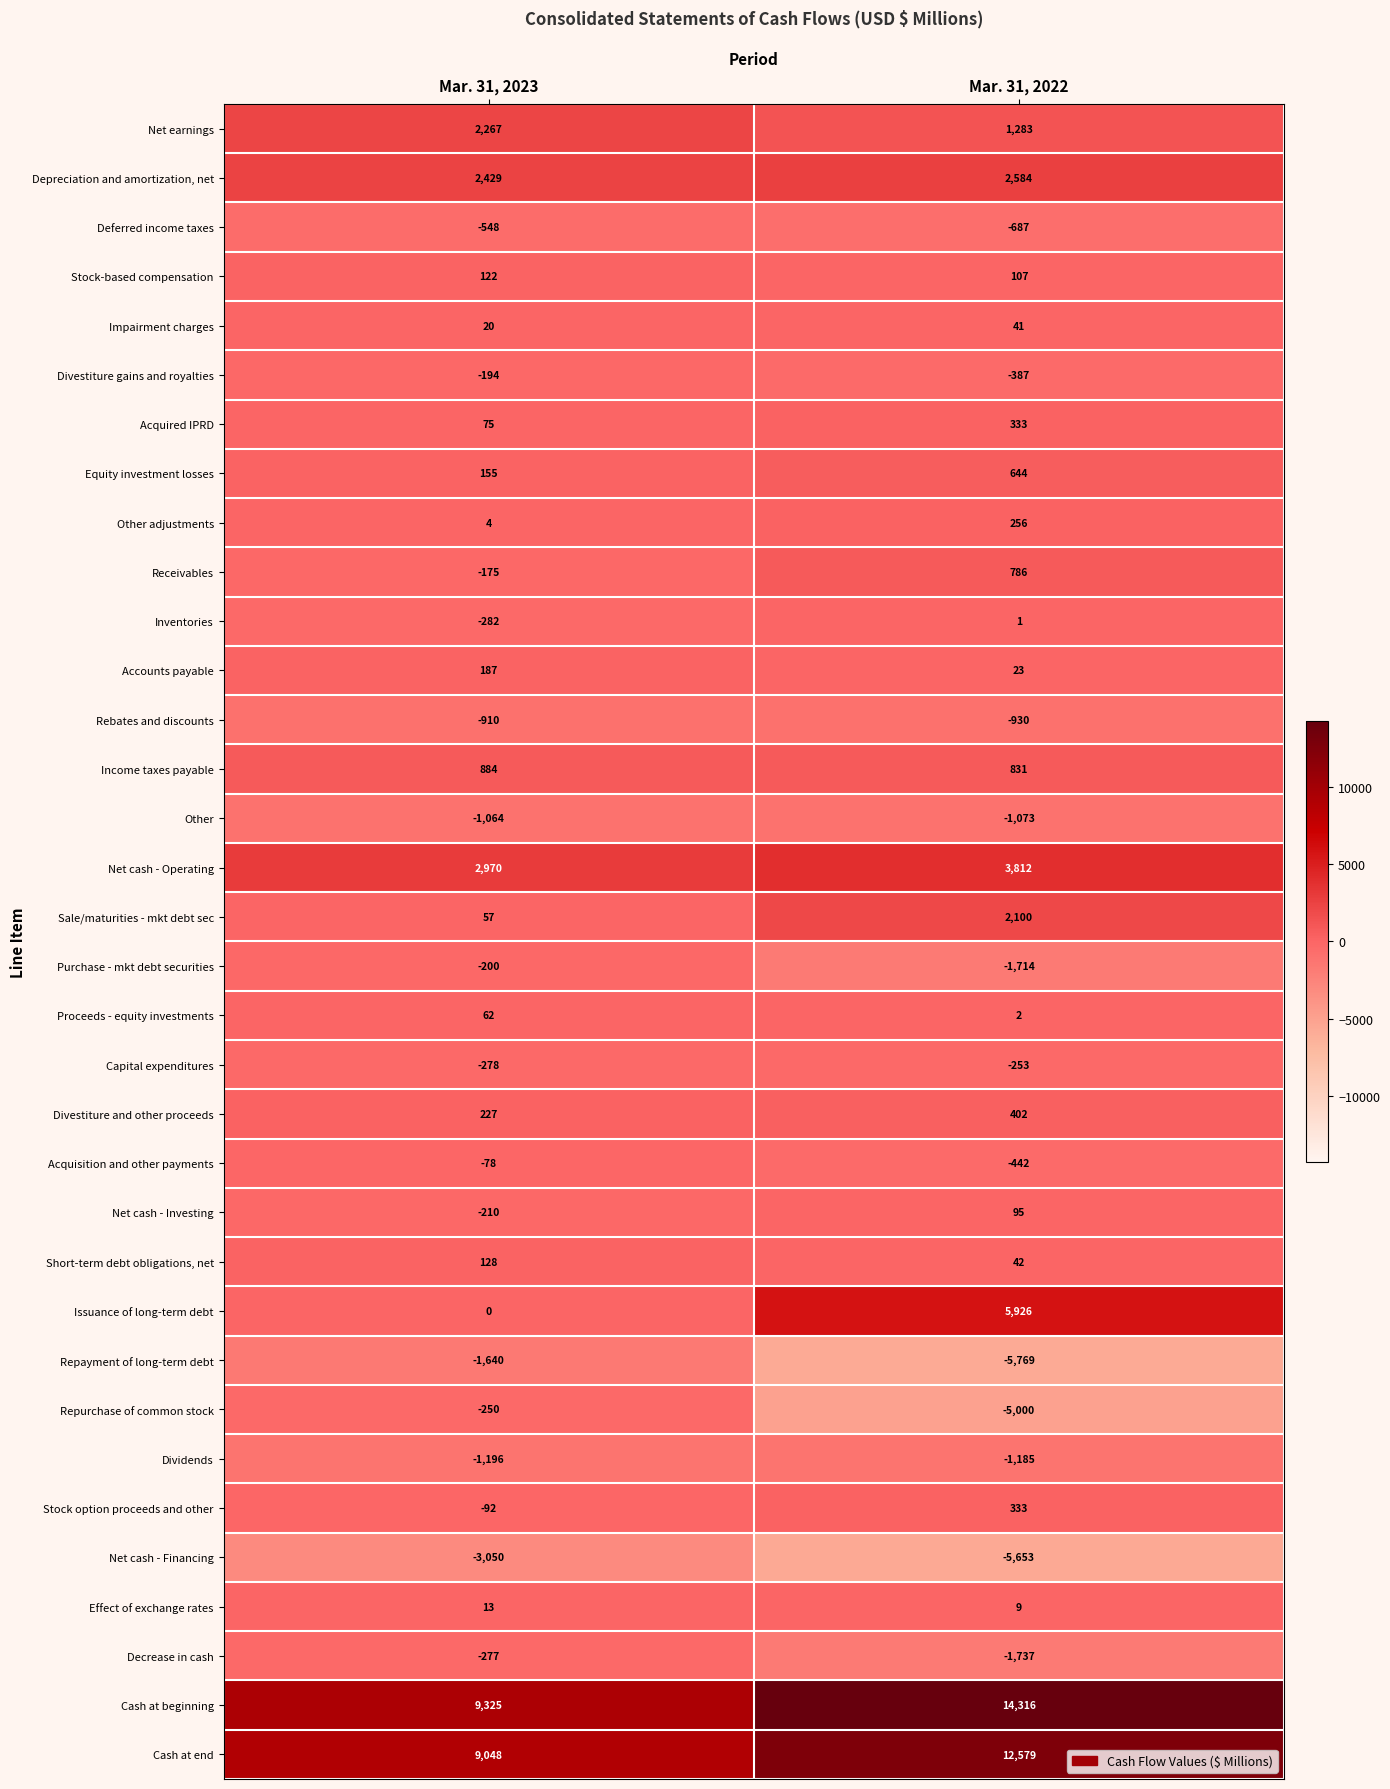

Where is Acquired IPRD nearest to the value 204?

Mar. 31, 2023